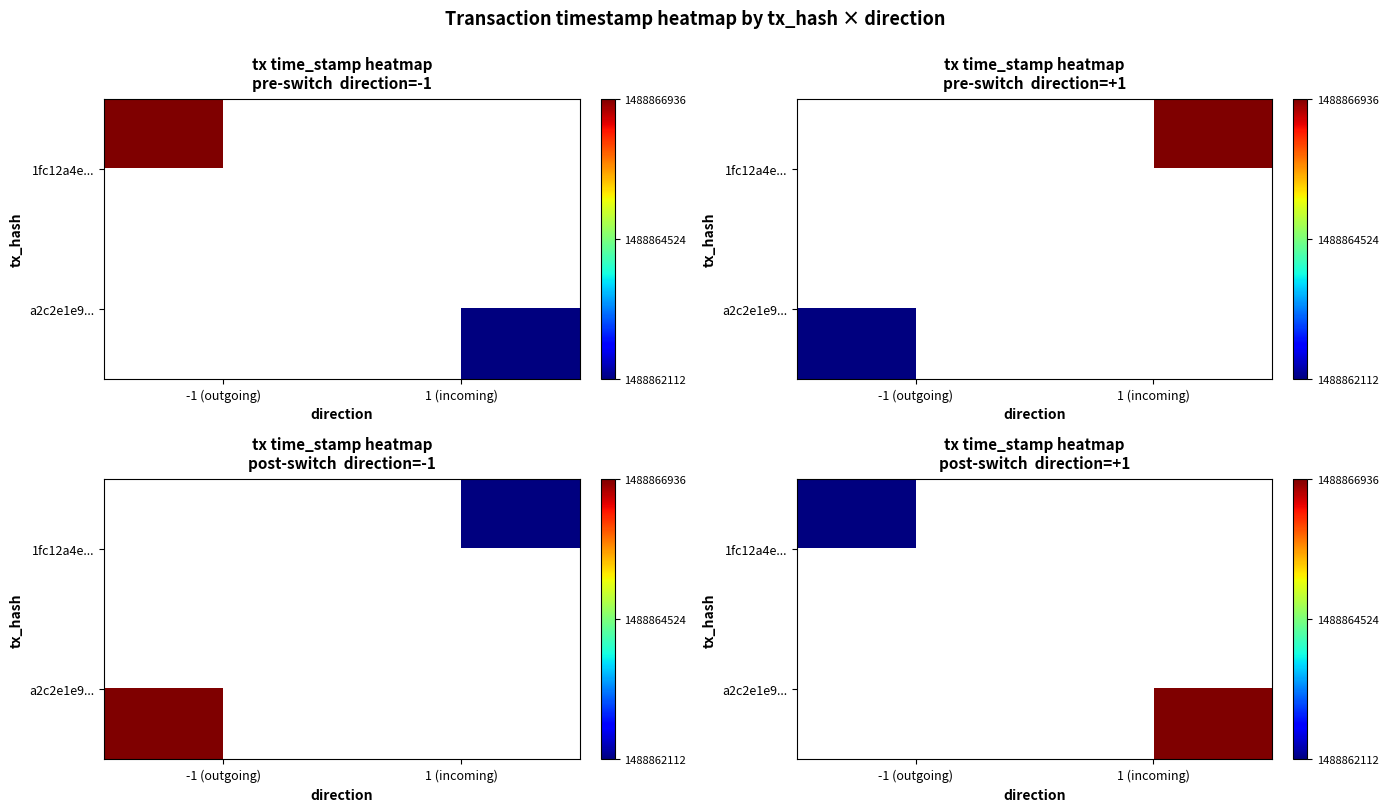

How many values in a2c2e1e9... are above zero?

1